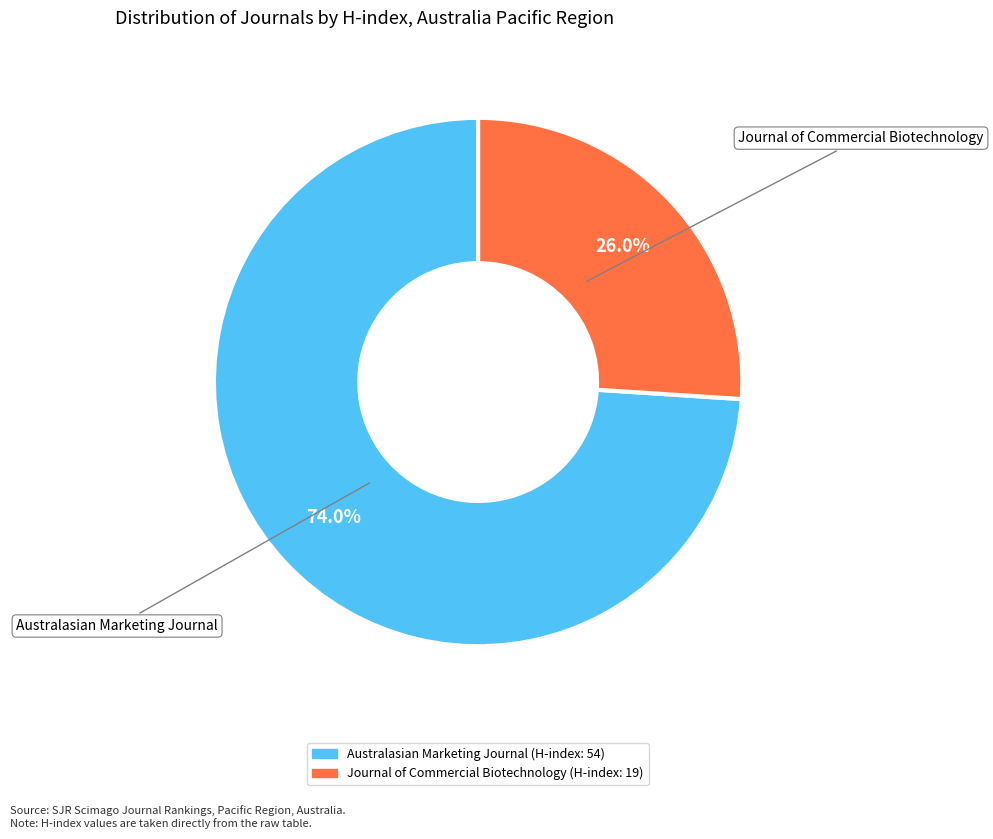

How much of the chart is everything except Journal of Commercial Biotechnology?

74.0%